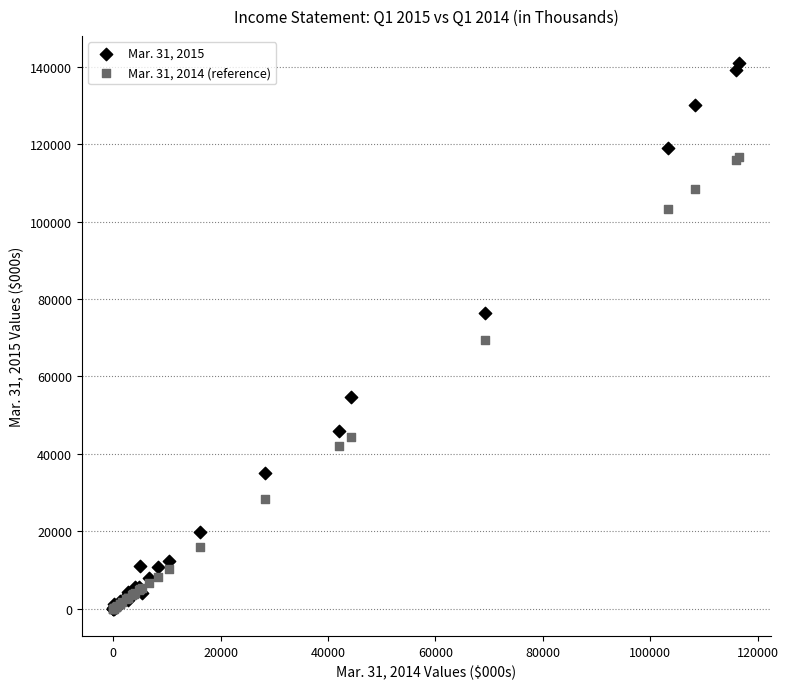

Which series contains the highest Y value?

Mar. 31, 2015